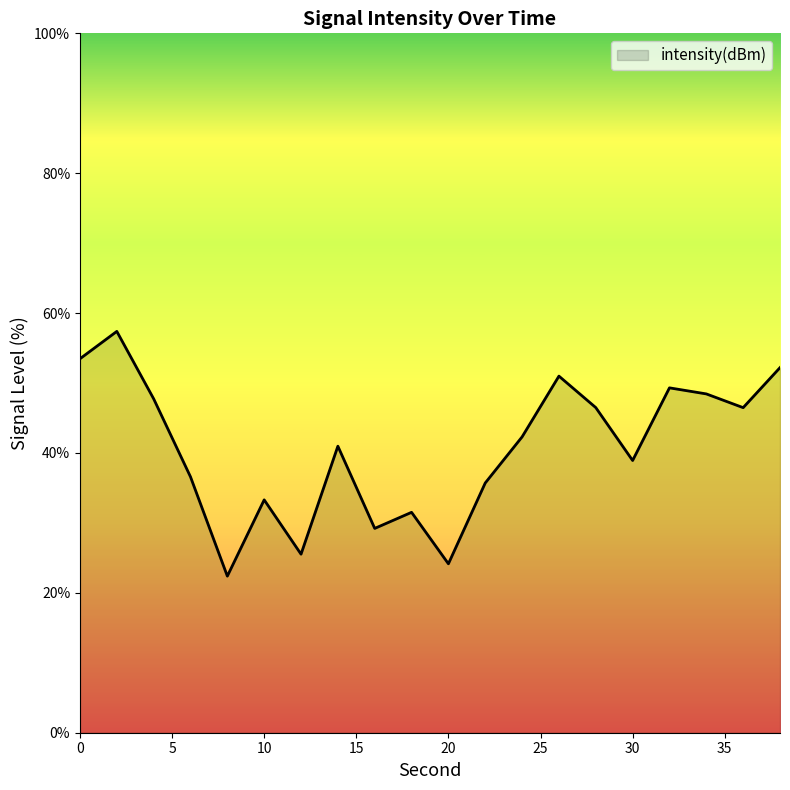

What is the difference between the maximum and minimum values?

35.0